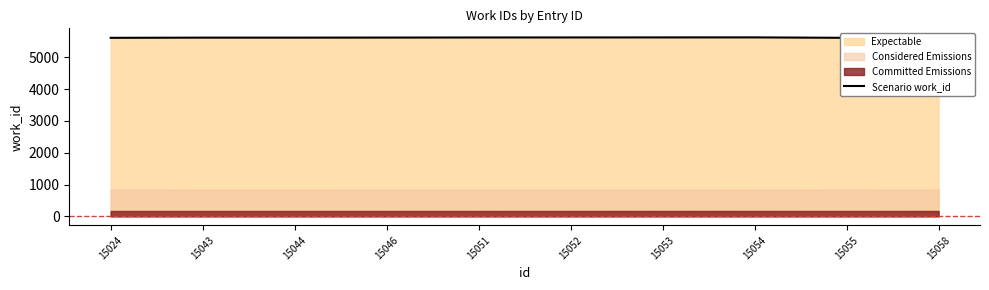

Is it true that the value at 15024 is 1790?

False